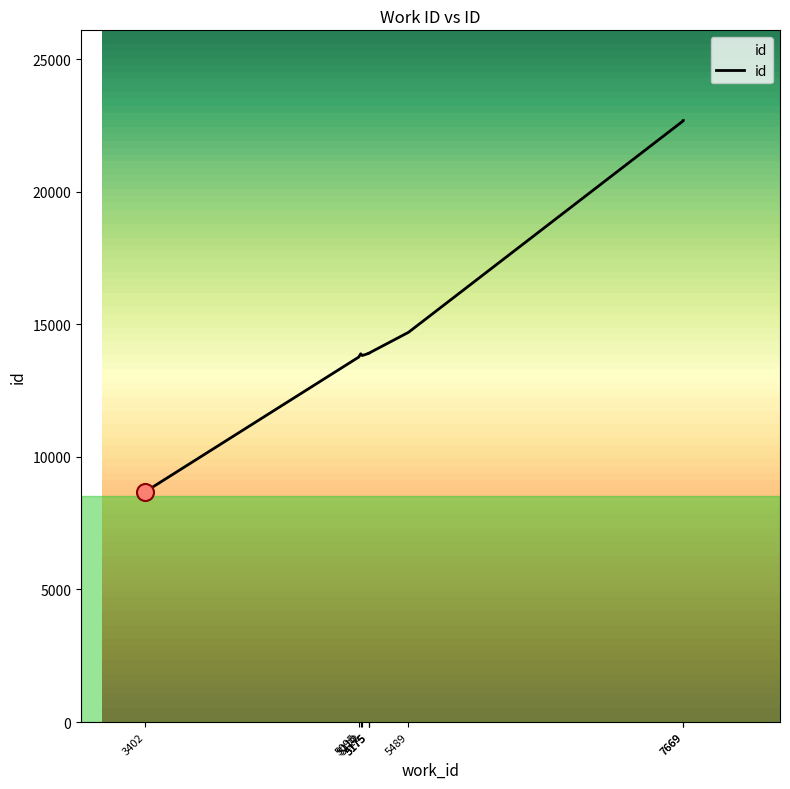

What is the change in value from 5175 to 5175?

+7